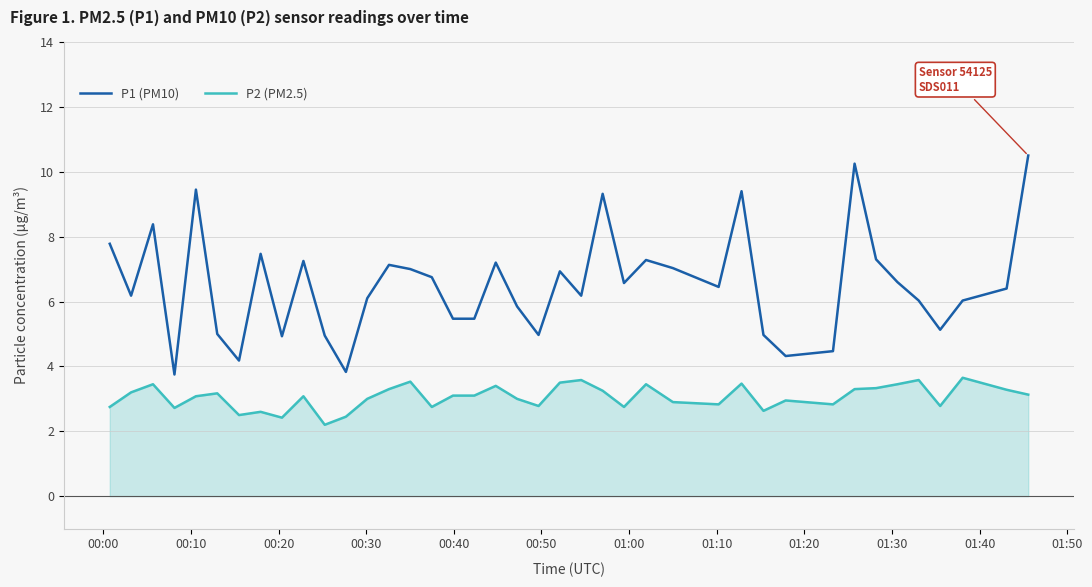

List the series in order of their peak value, lowest first.

P2 (PM2.5), P1 (PM10)